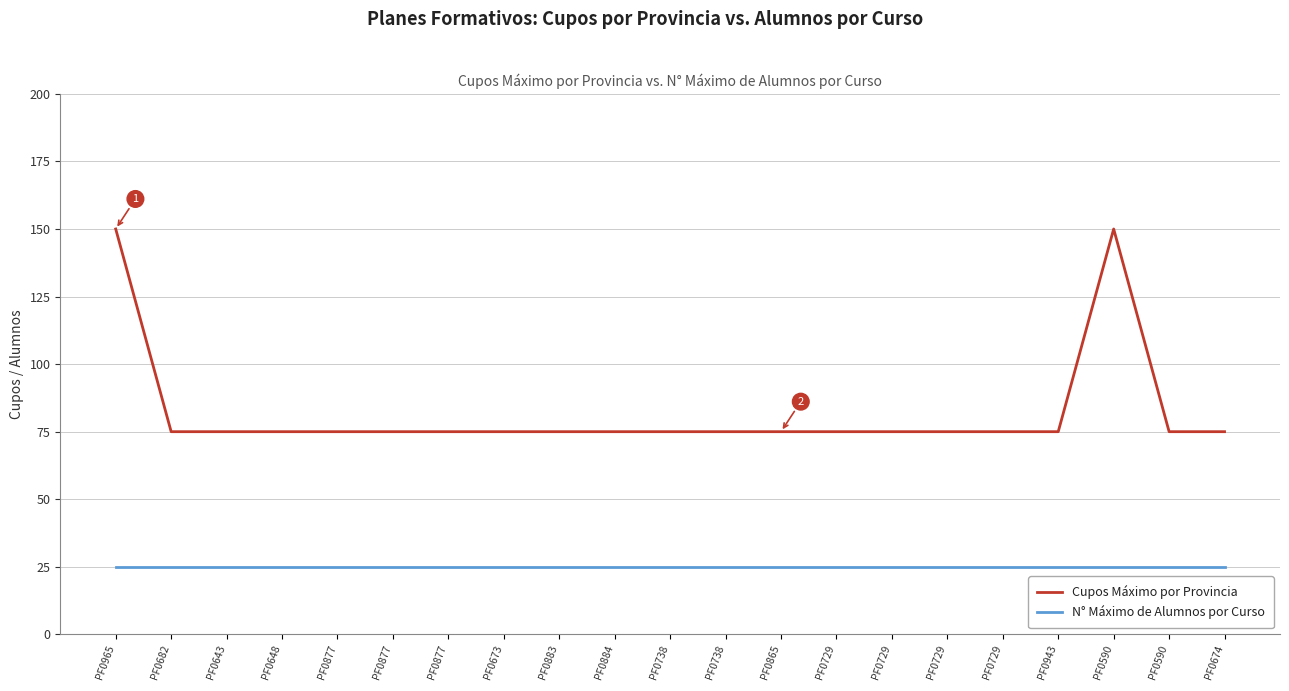

Is this an area chart (filled region under the line)?

No